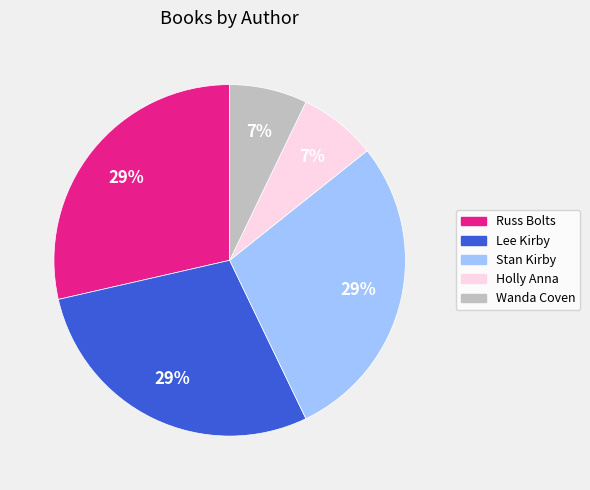

Combined, do Wanda Coven and Russ Bolts account for over 50%?

No